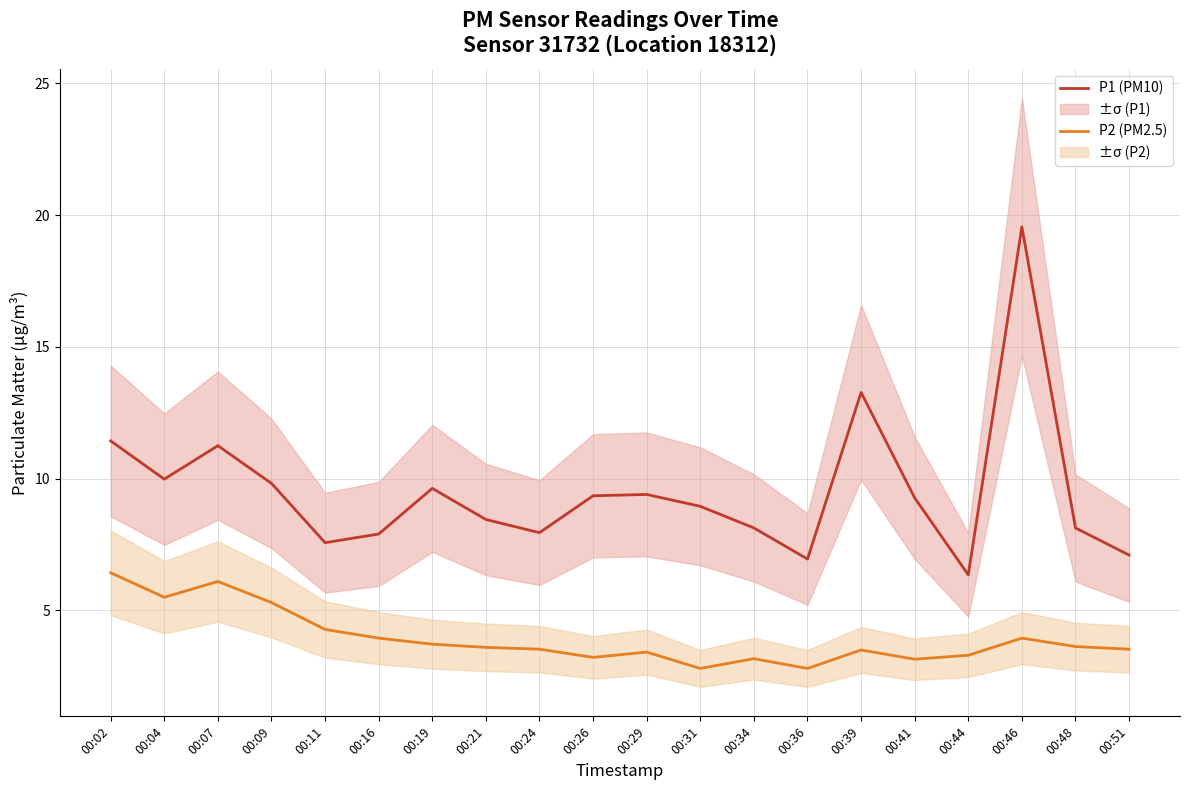

What is the value of the P1 (PM10) point at the 15th from the left?

13.3